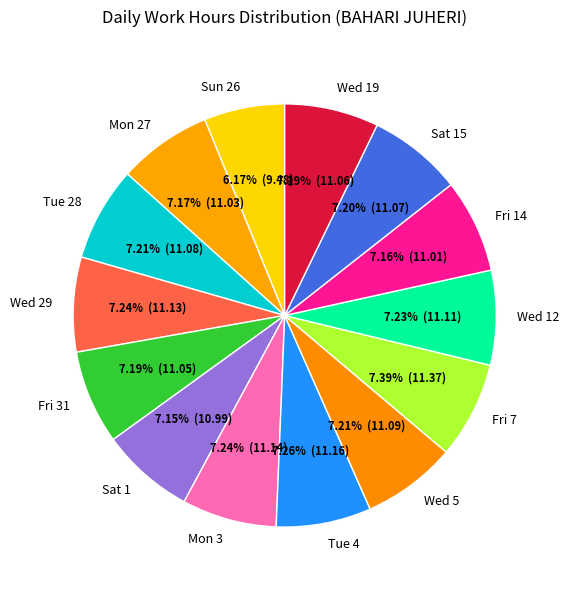

Do Fri 31 and Wed 12 together represent more than half of the pie?

No